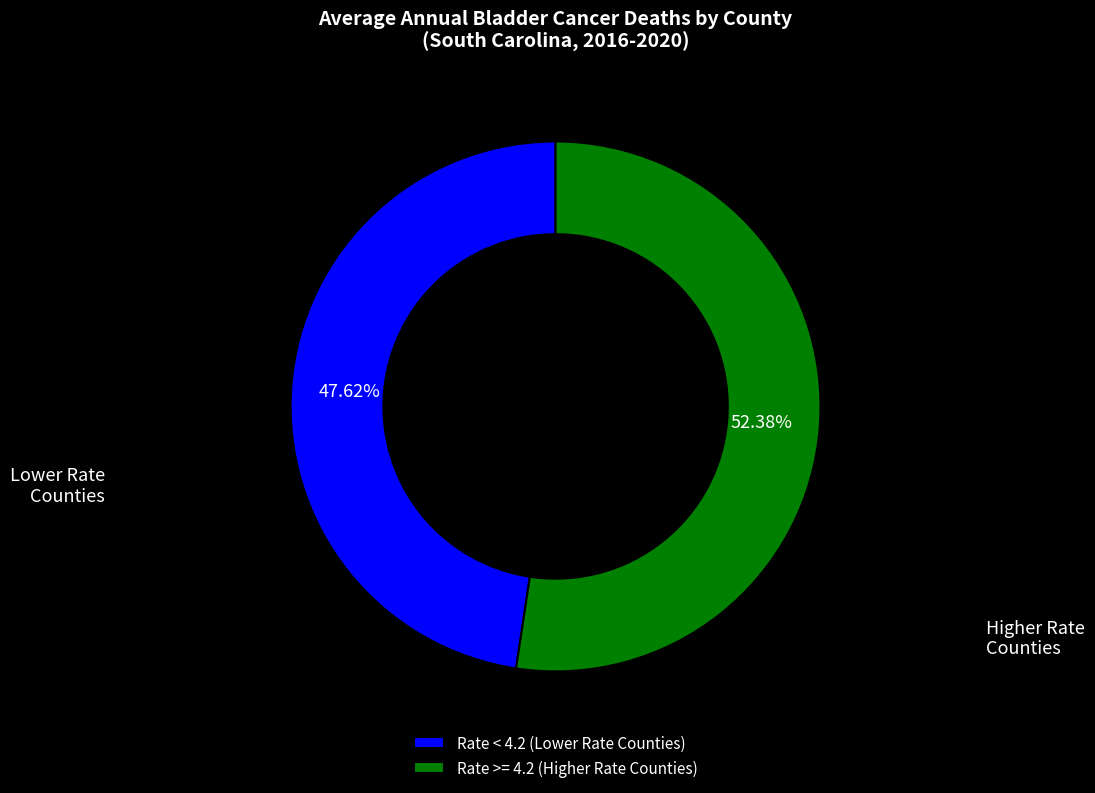

Which has a higher value, Rate >= 4.2 (Higher Rate Counties) or Rate < 4.2 (Lower Rate Counties)?

Rate >= 4.2 (Higher Rate Counties)